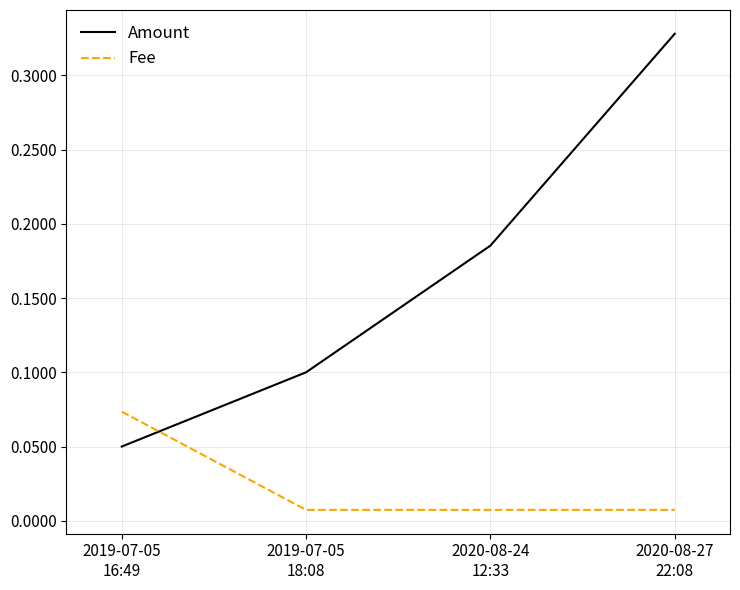

After their last crossing, which series has the higher values: Fee or Amount?

Amount